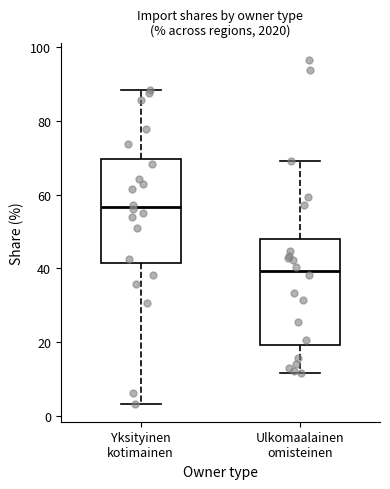

Reading left to right, transcribe this box plot: for each box, give where its median line is, the range the box spans, and where its two whiskers end, as read against the y-axis. The values are not printed on the chart, so give them approximately, as read against the axis.

Yksityinen kotimainen: median 56, box 42 to 70, whiskers 4 to 88
Ulkomaalainen omisteinen: median 40, box 20 to 48, whiskers 12 to 70